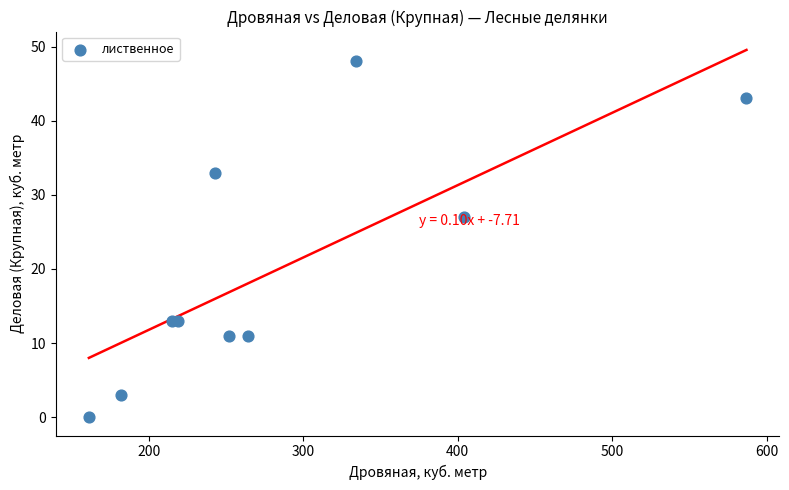

What Y value in the scatter plot is closest to 24?

27